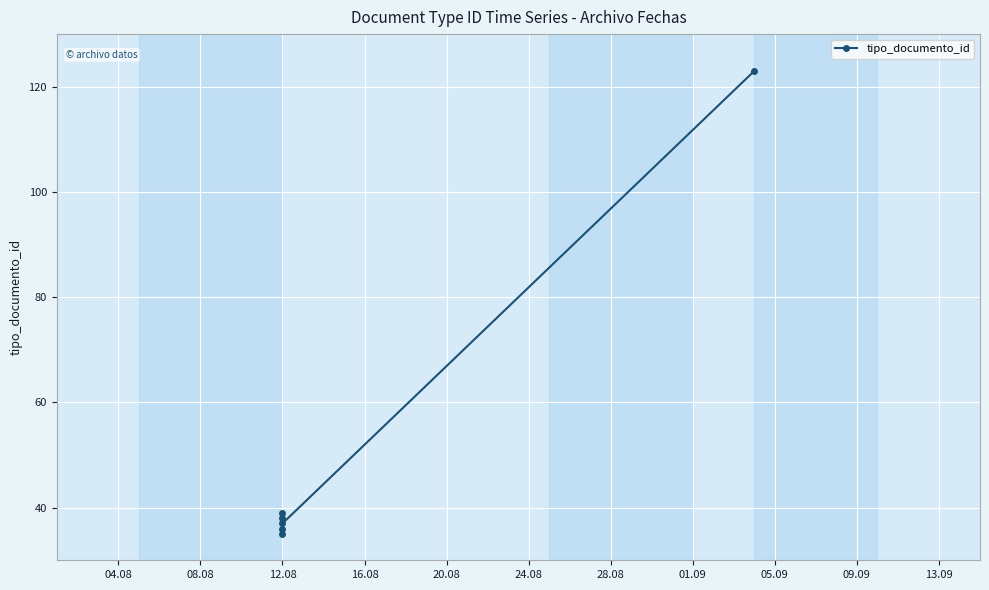

Between 16.08 and 04.08, which is larger?

16.08